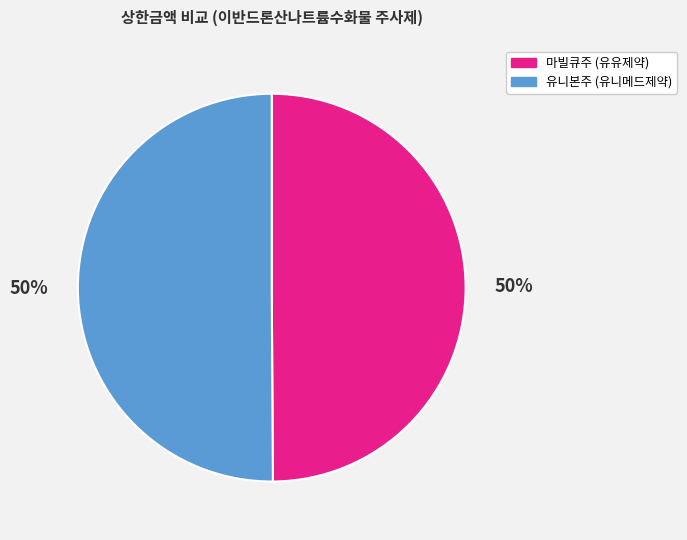

Approximately how many times larger is the value at 유니본주 (유니메드제약) compared to 마빌큐주 (유유제약)?

1.0